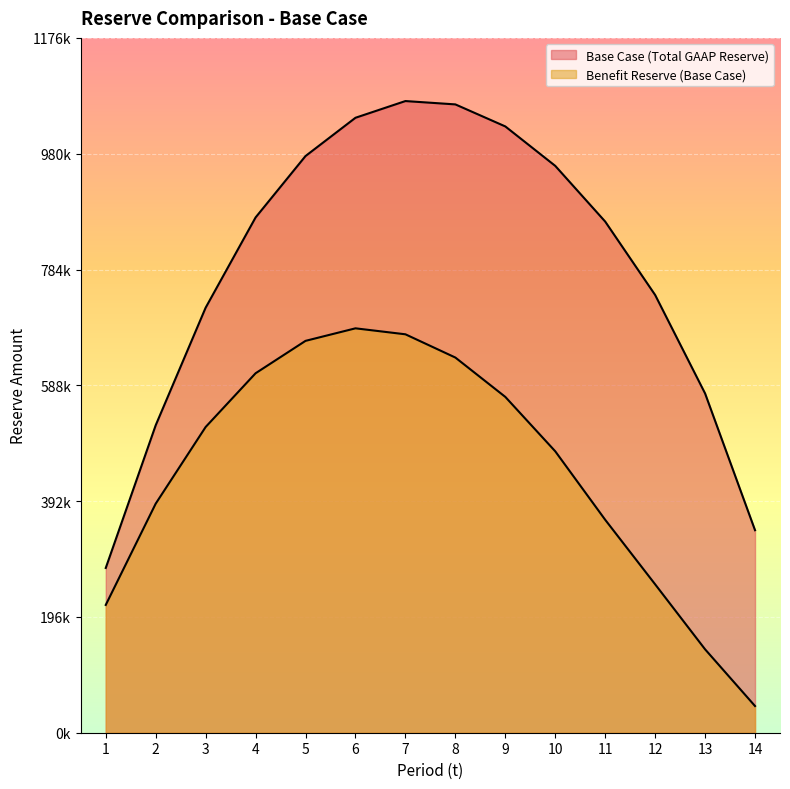

Is it true that Base Case (Total GAAP Reserve) equals 718313.6 at 2?

False